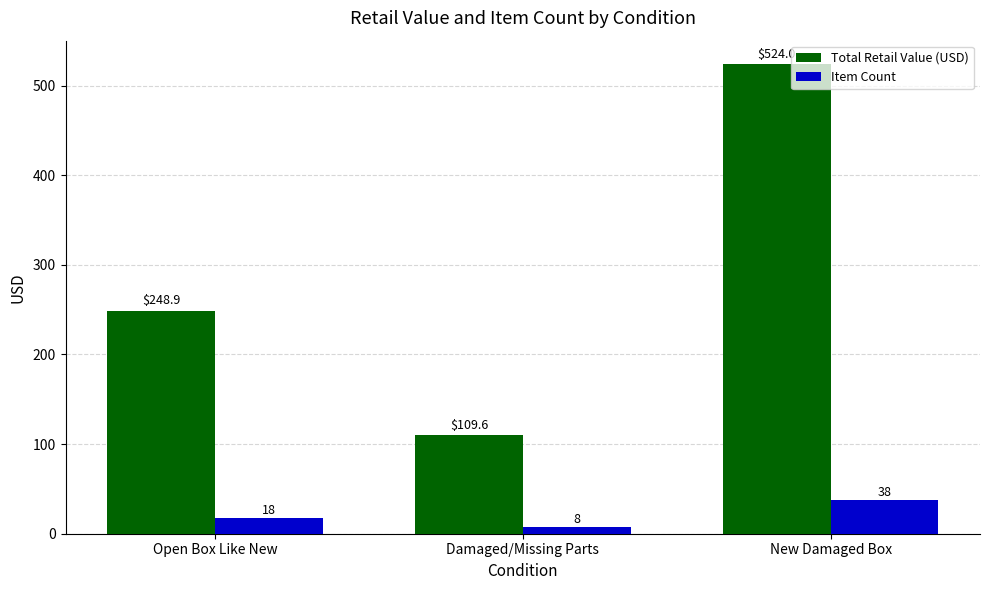

Where is Total Retail Value (USD) nearest to the value 316?

Open Box Like New